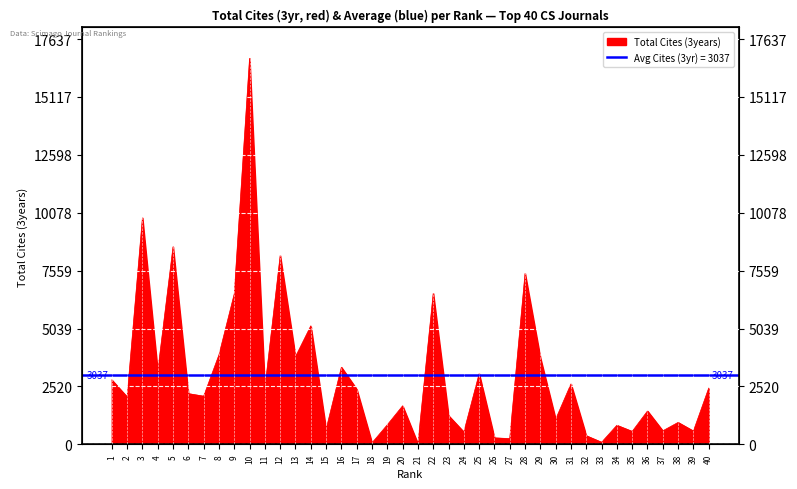

What is the difference between the second highest and minimum values?

9833